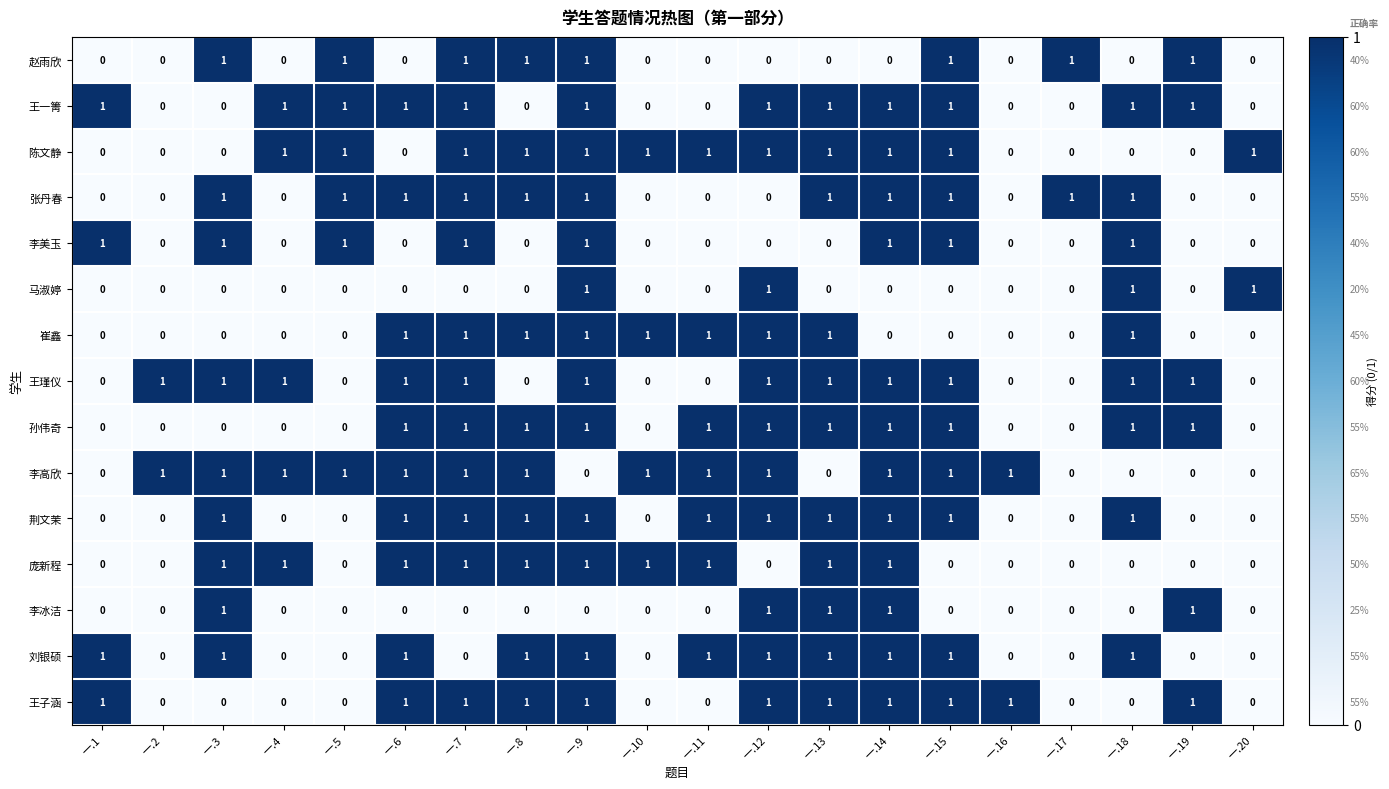

What is the total value across all series at 一.12?

11